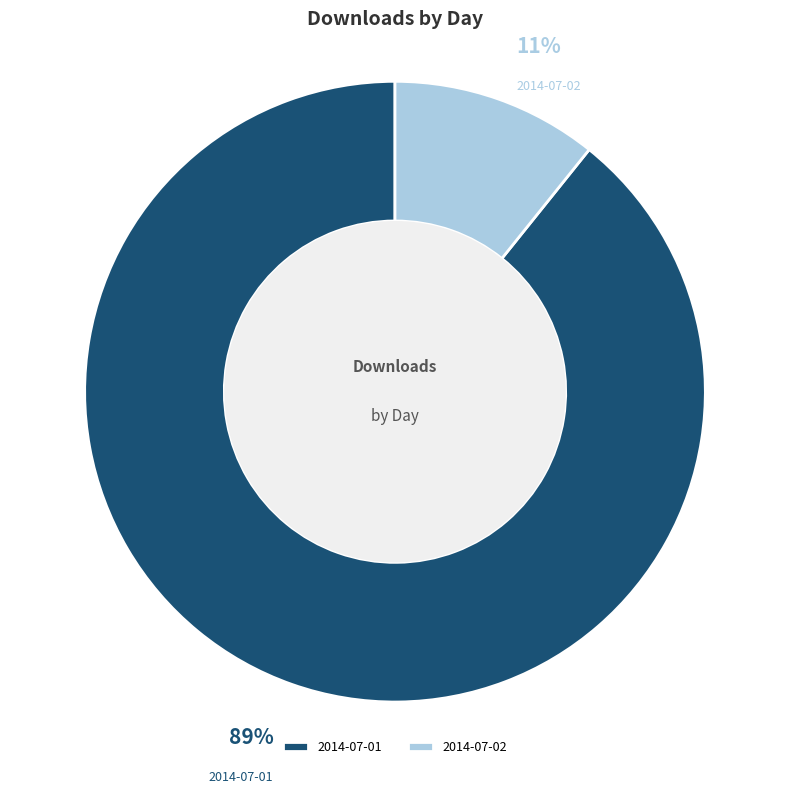

To the nearest percent, what percentage of the pie is 2014-07-02?

11%